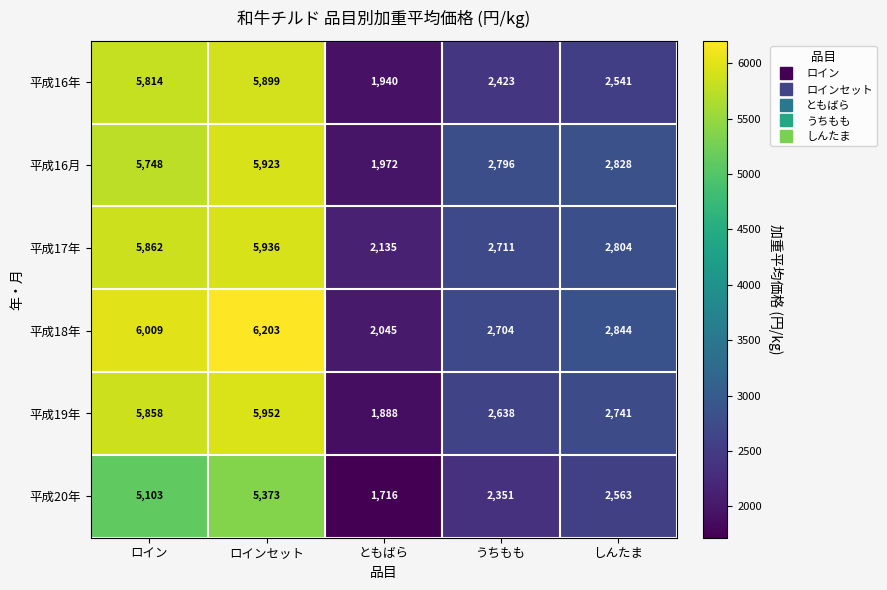

Which series has the largest total across all categories?

平成18年